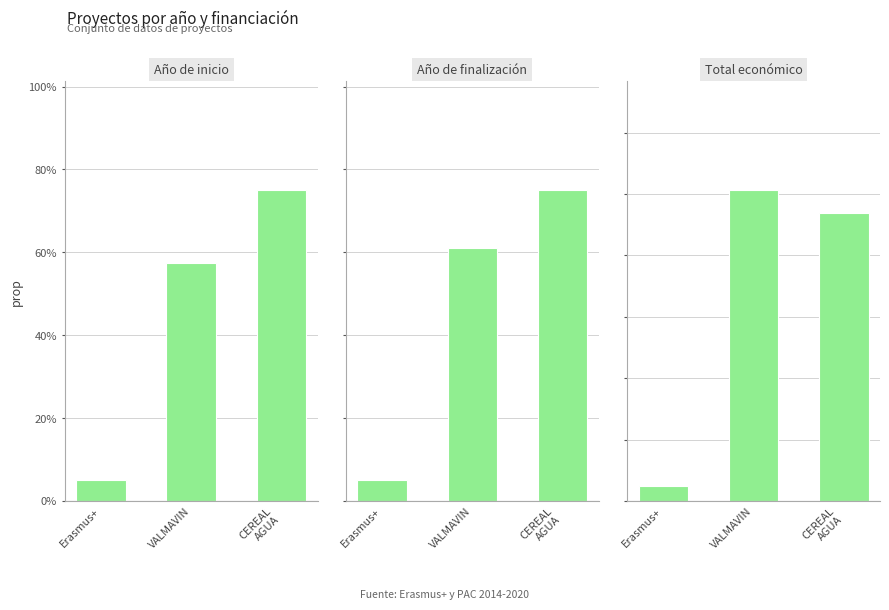

Rank the categories by Total económico value from highest to lowest.

VALMAVIN, CEREAL
AGUA, Erasmus+